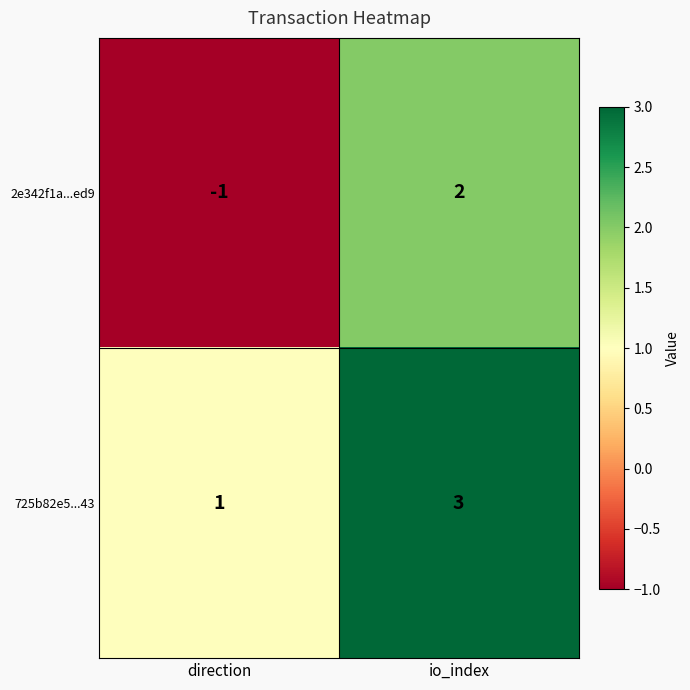

Which series has the widest spread of values?

2e342f1a...ed9